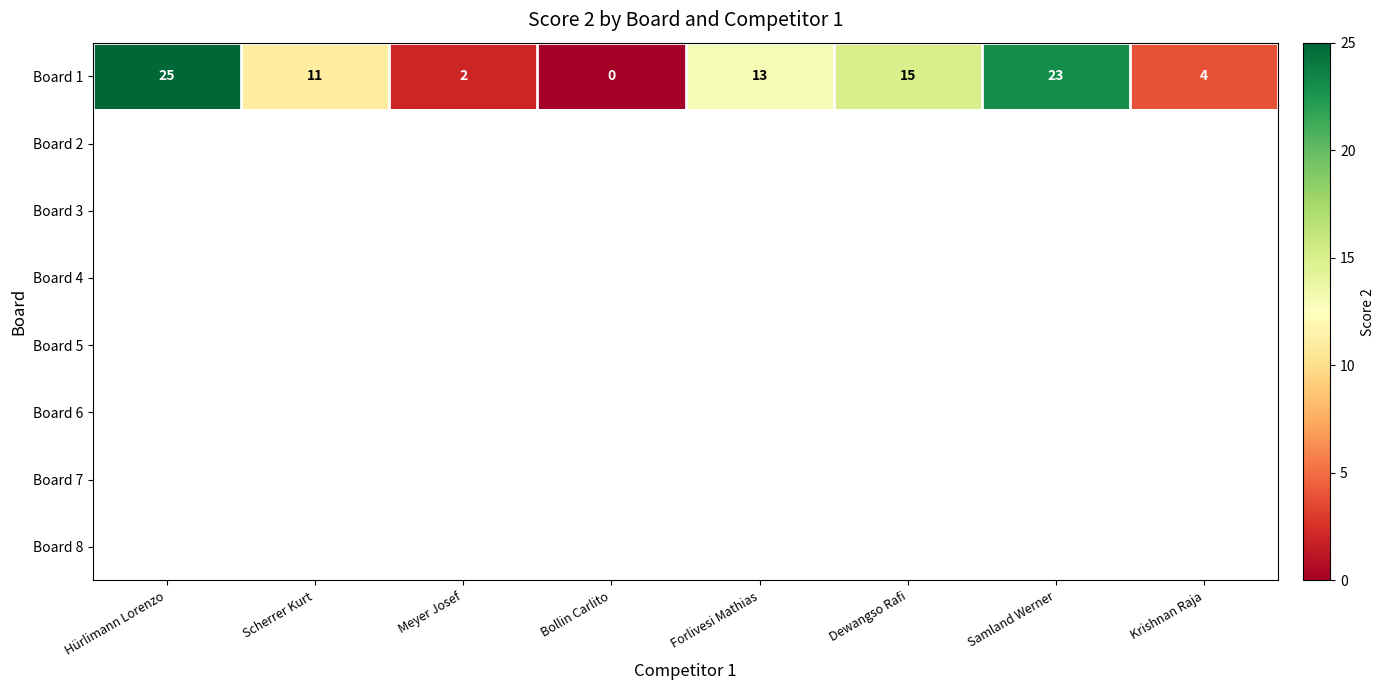

Between Dewangso Rafi and Krishnan Raja, which series saw the biggest shift?

Board 1